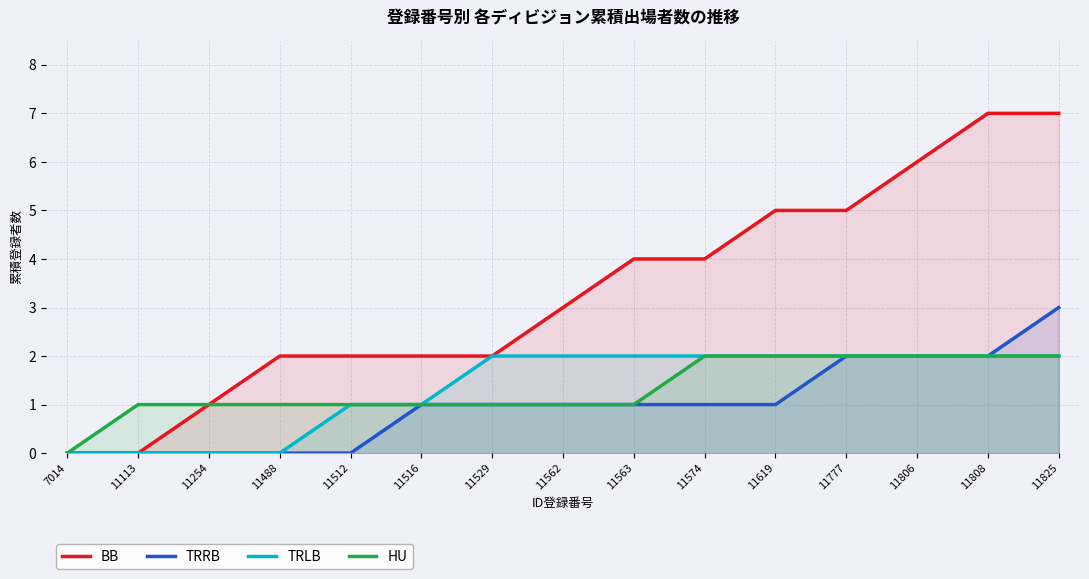

What is the value of the BB point at the 4th from the left?

2